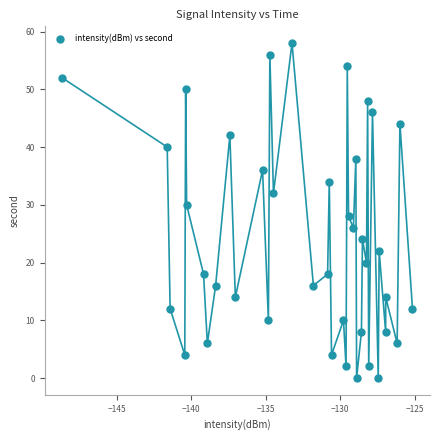

What is the range of Y values (max minus min)?

58